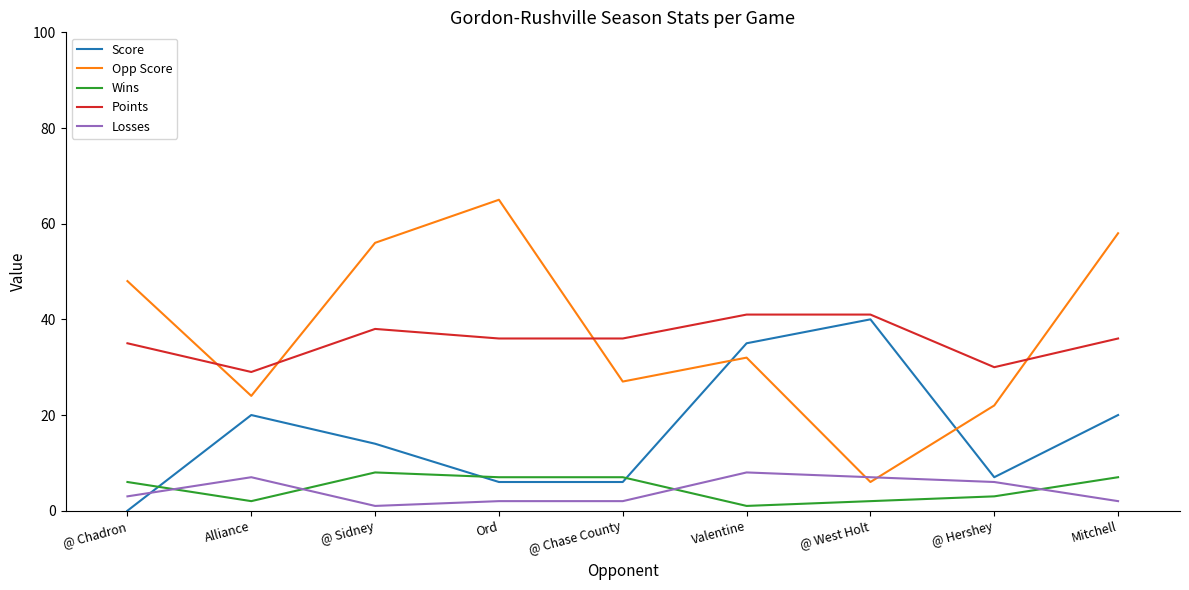

Between @ Chadron and @ Hershey, which series saw the biggest shift?

Opp Score